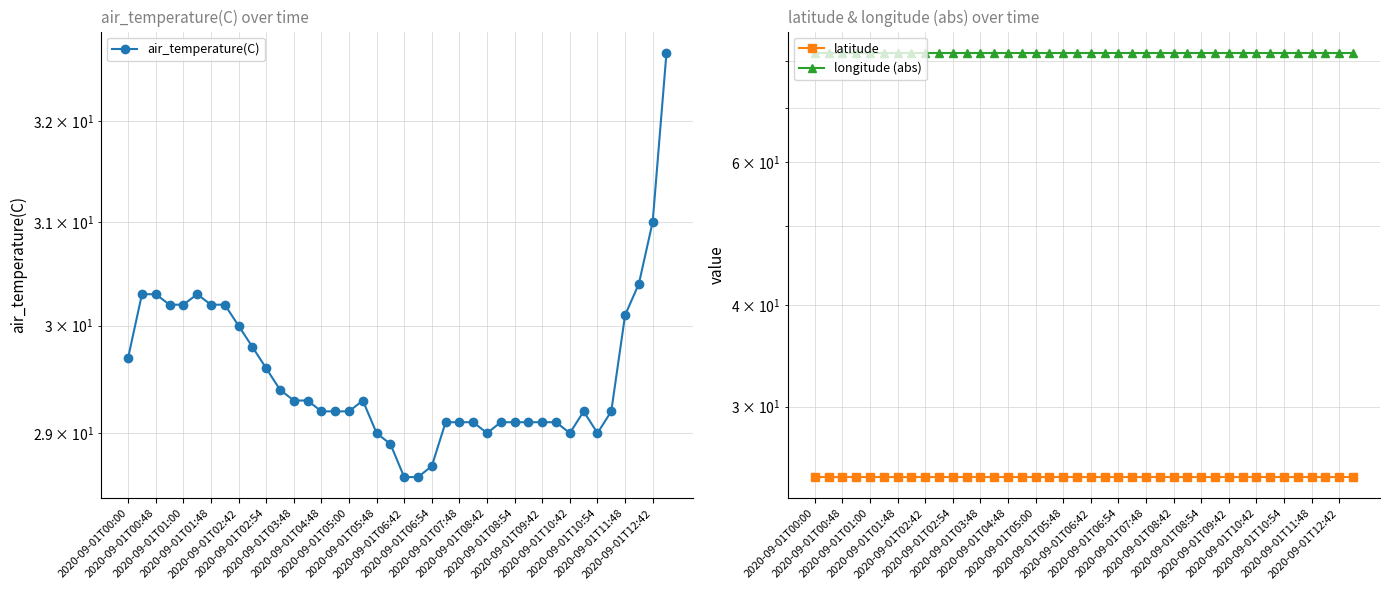

What is the difference between the maximum and minimum values in the air_temperature(C) series?

4.1